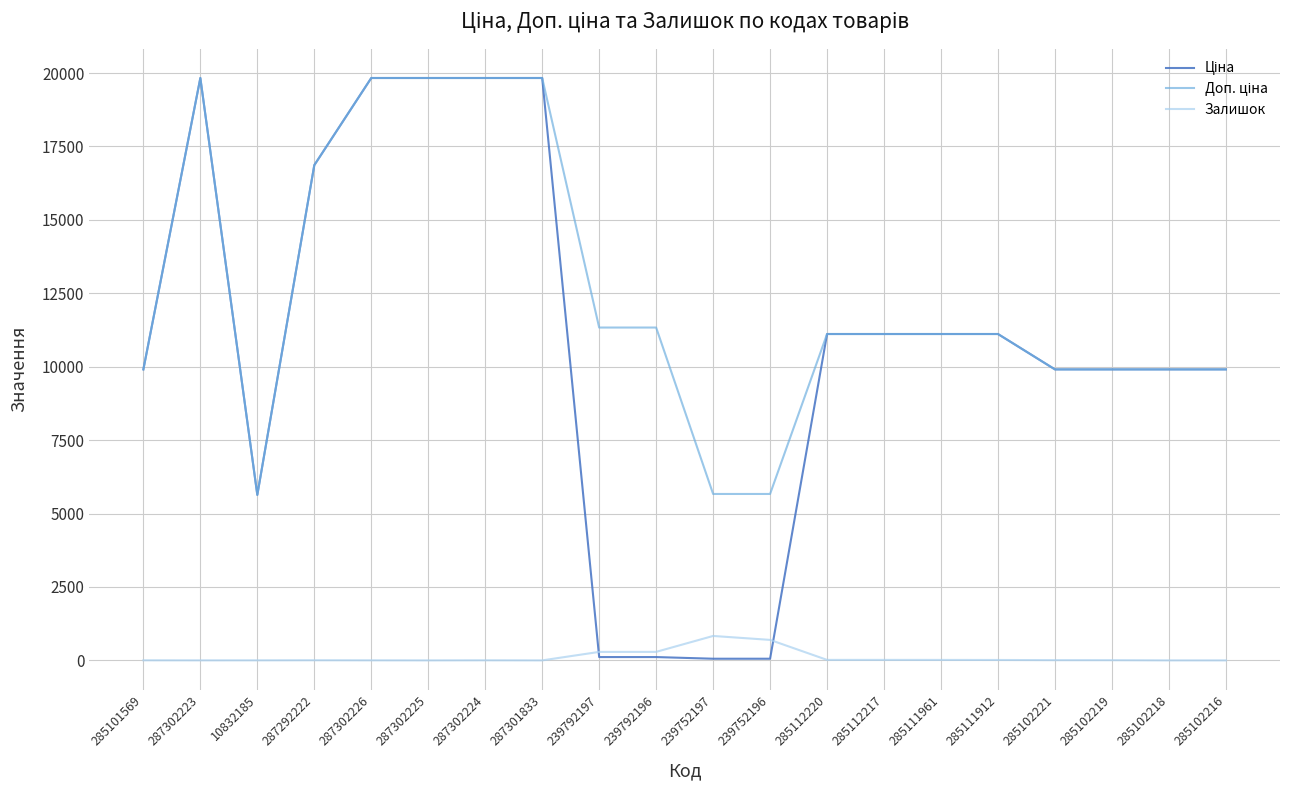

Is it true that Залишок equals 7.0 at 285102219?

True